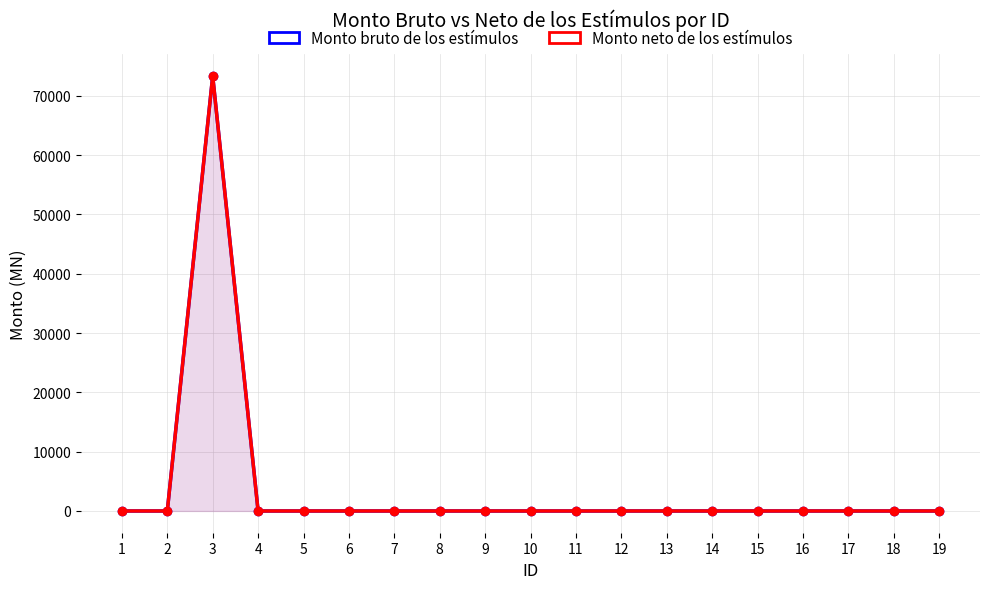

The Monto neto de los estímulos series shows 0 at 2. True or false?

True